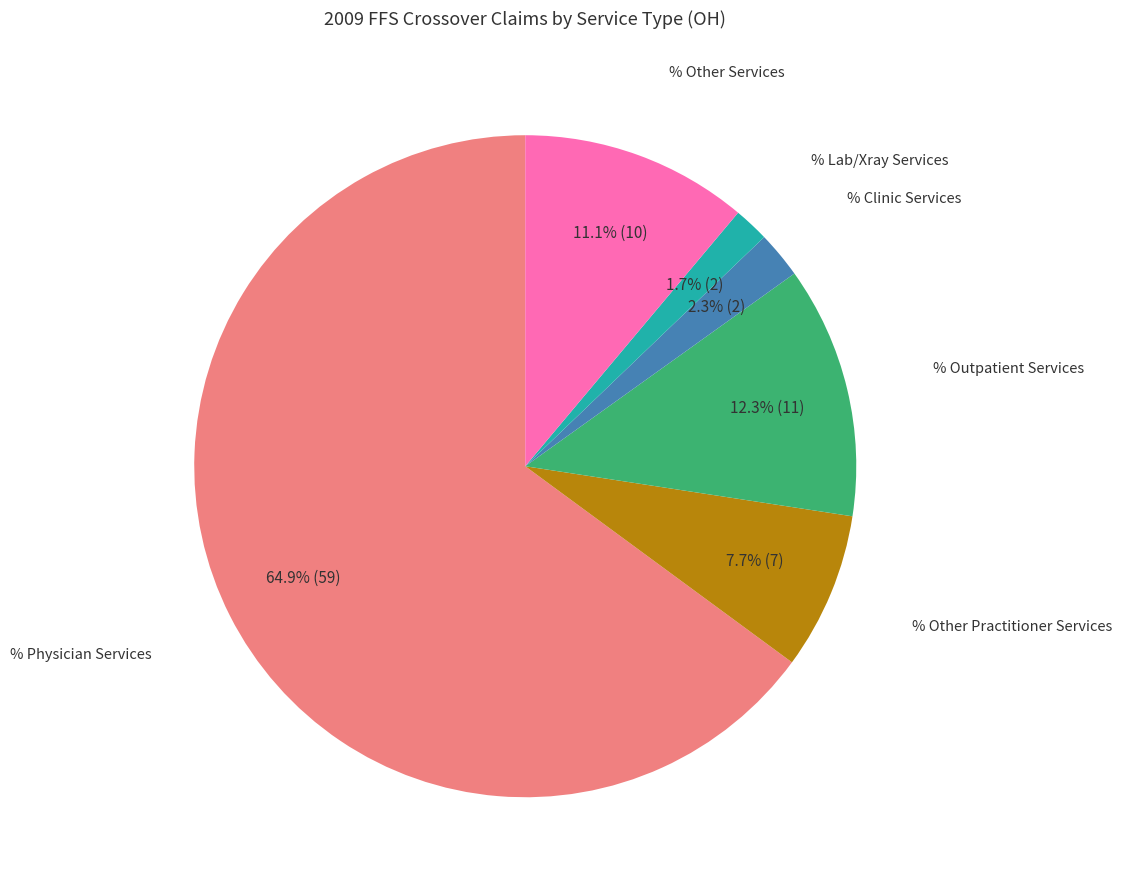

Is there a majority slice in this chart?

Yes